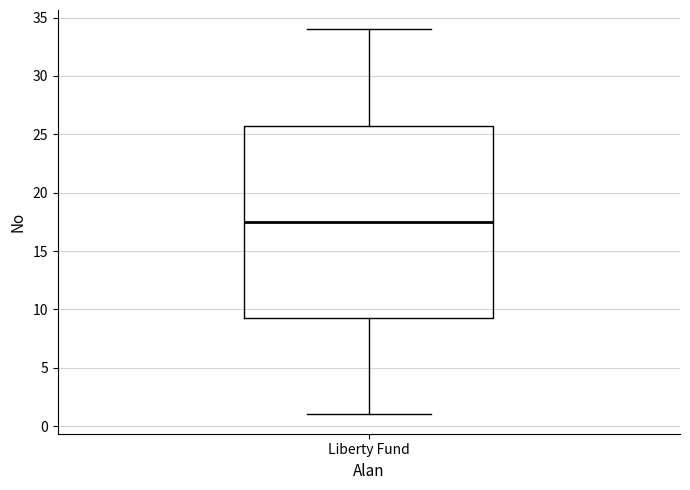

Where is the upper edge of the box for Liberty Fund on the y-axis? The values are not printed on the chart, so give them approximately, as read against the axis.

26.0